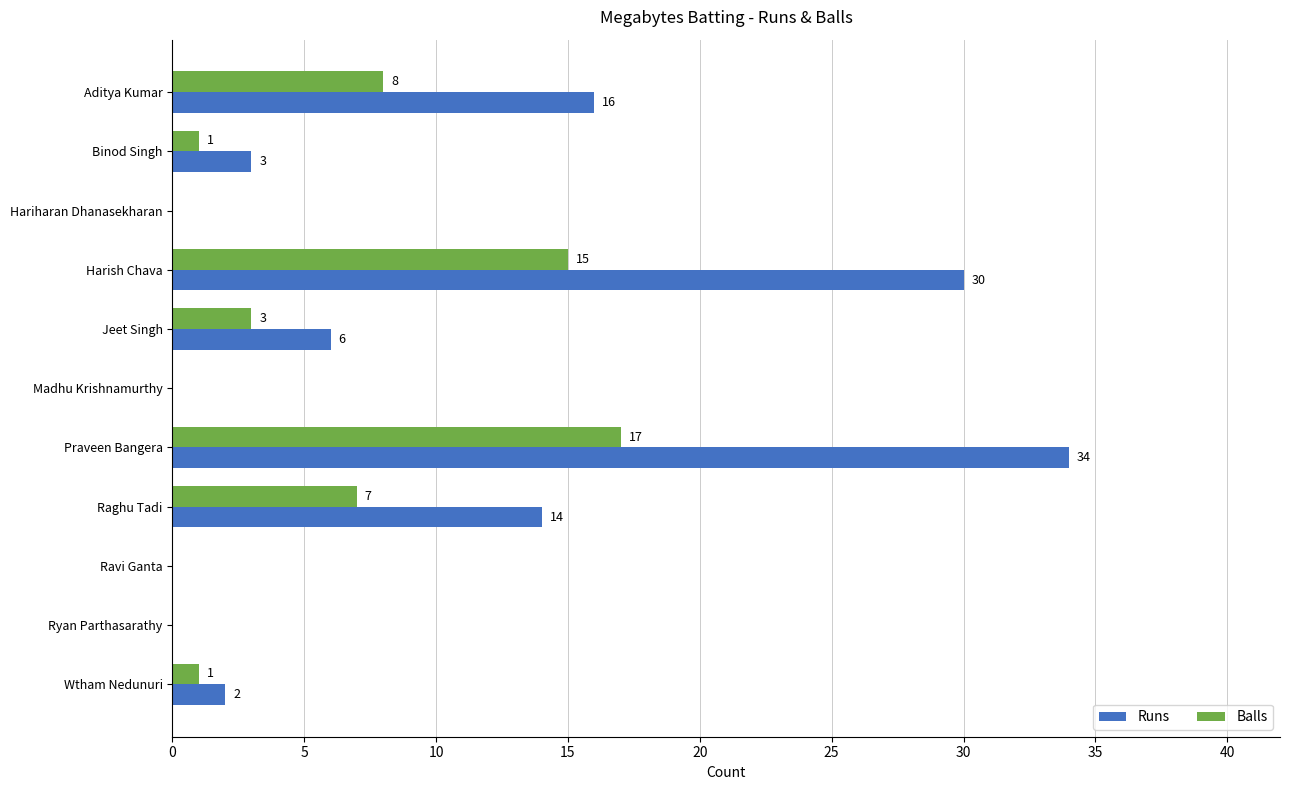

What is the sum of all Runs values?

105